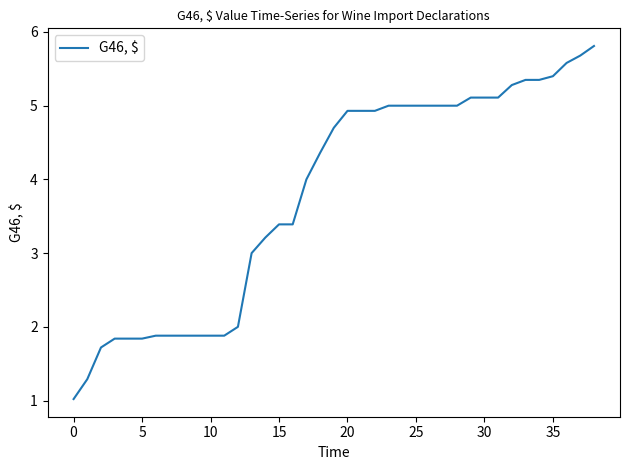

Count the number of categories in the chart.

39